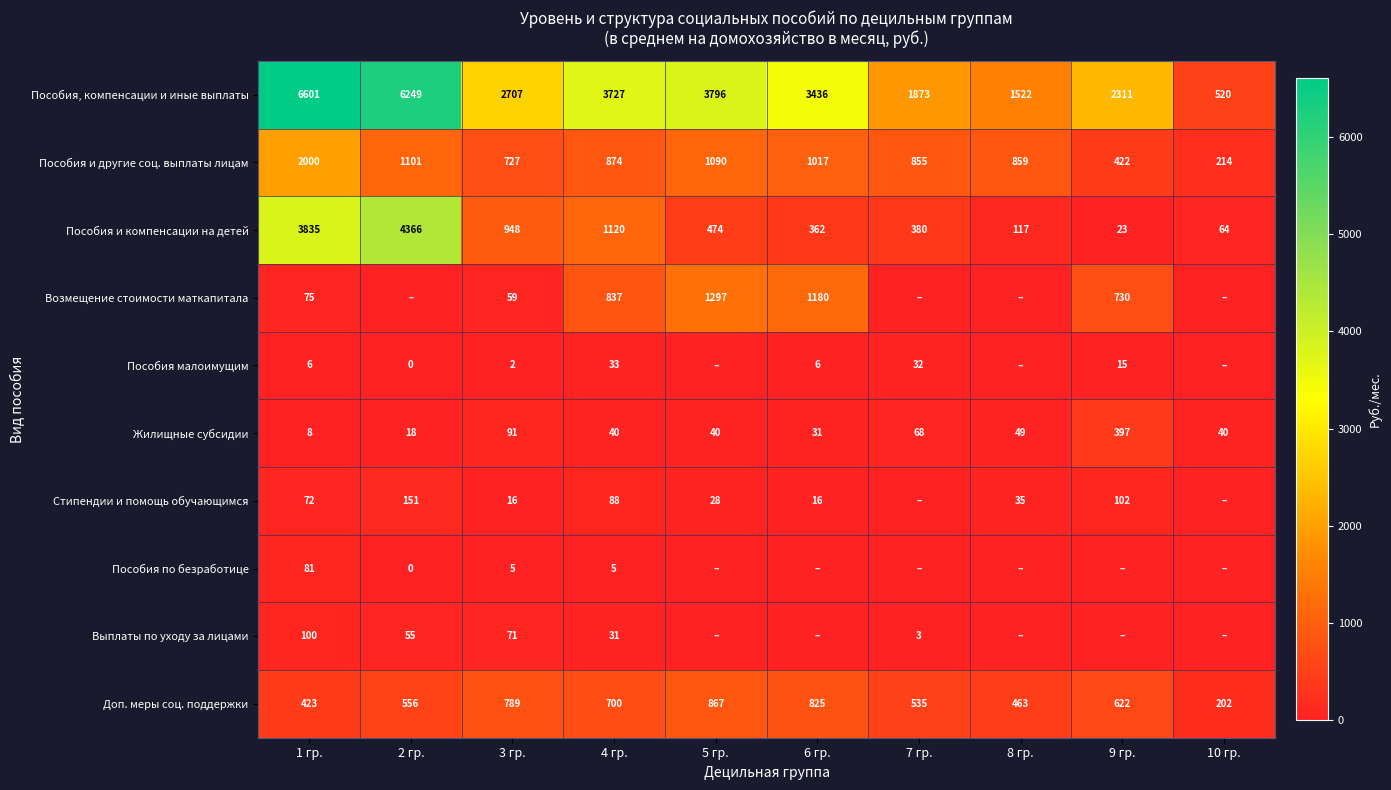

What value does the Пособия и компенсации на детей series have at 5 гр.?

474